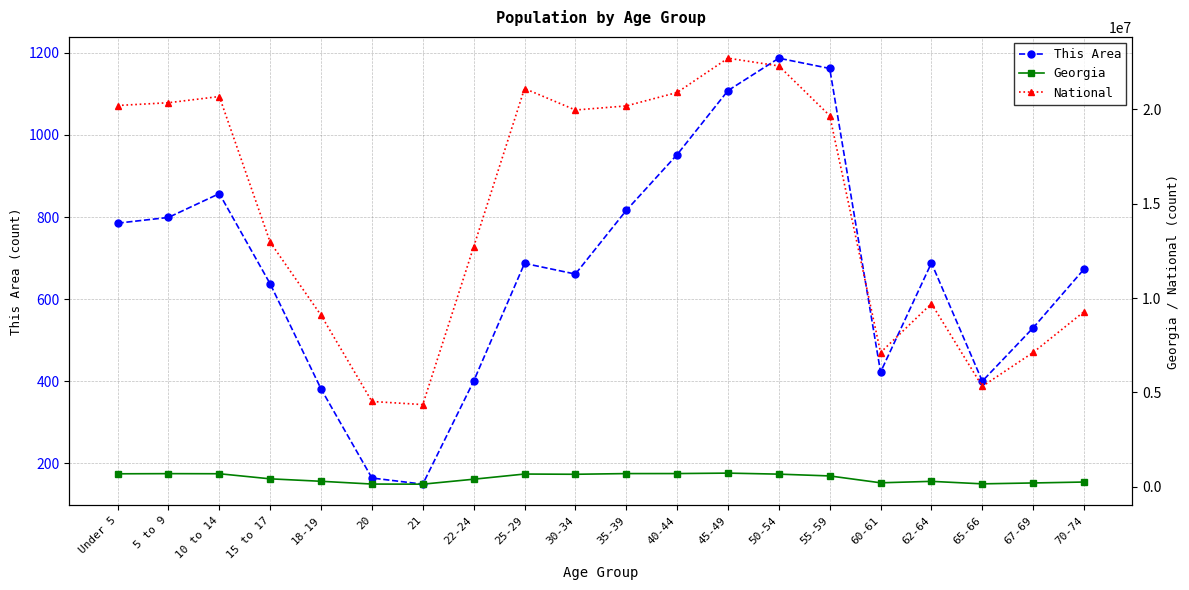

Does the chart have visible grid lines?

Yes